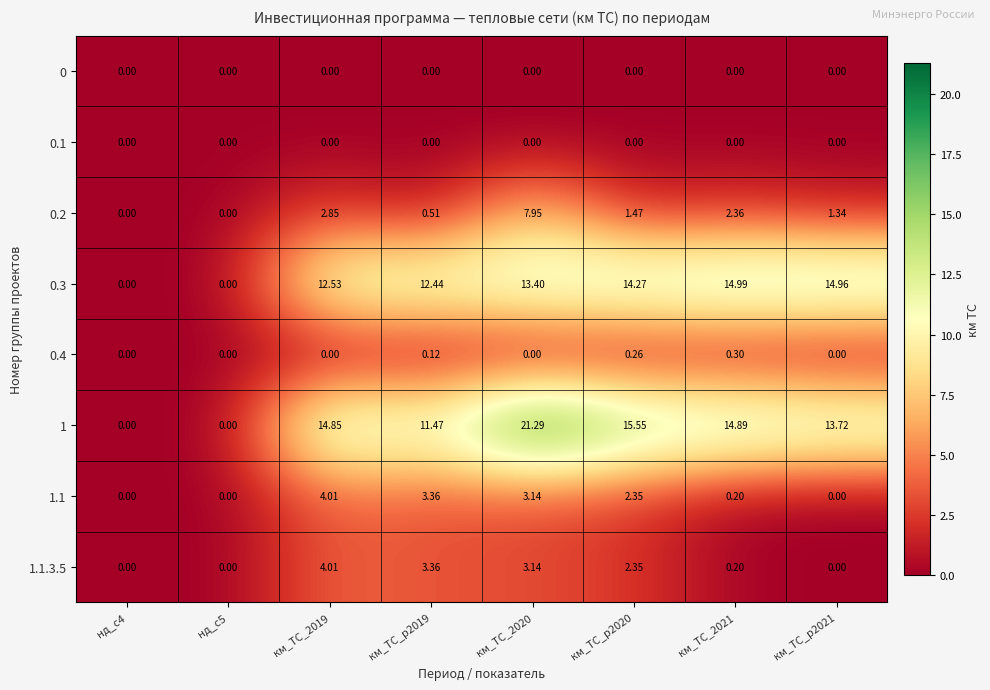

Is the value of 1.1 at км_ТС_2019 greater than the value of 0.2 at км_ТС_p2020?

Yes